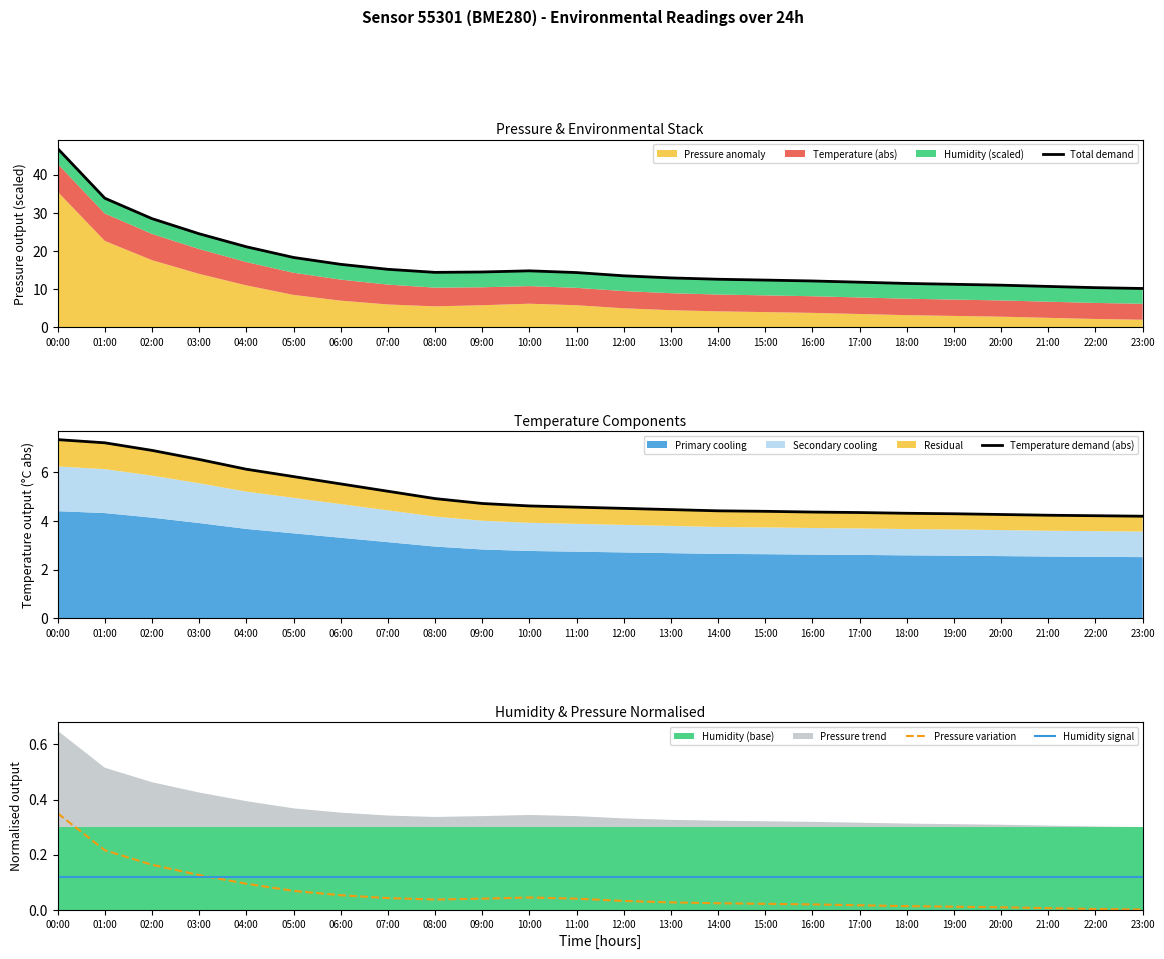

What position from the right is 20:00?

4